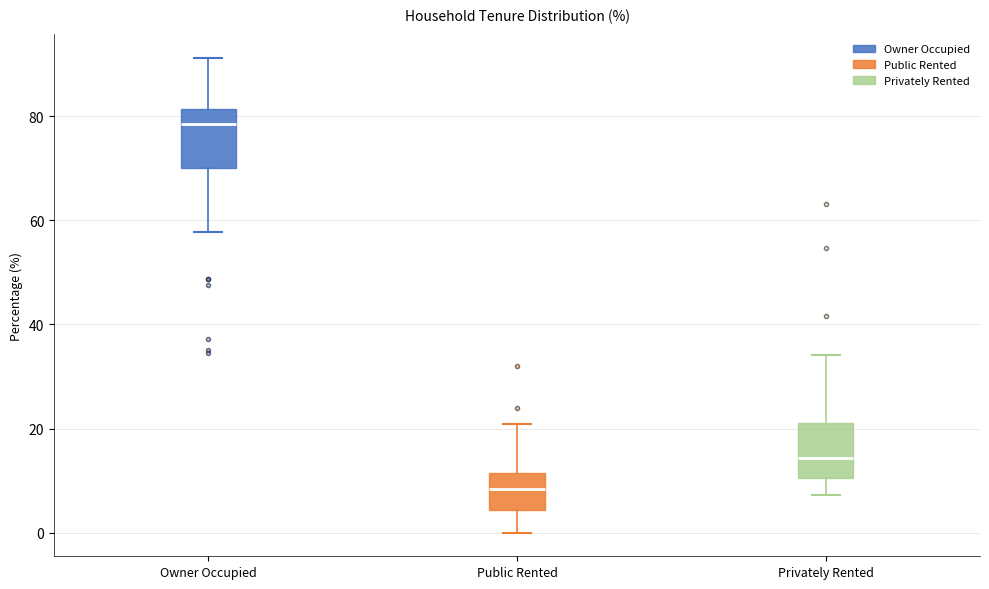

Reading left to right, transcribe this box plot: for each box, give where its median line is, the range the box spans, and where its two whiskers end, as read against the y-axis. The values are not printed on the chart, so give them approximately, as read against the axis.

Owner Occupied: median 78, box 70 to 82, whiskers 58 to 92
Public Rented: median 8, box 4 to 12, whiskers 0 to 20
Privately Rented: median 14, box 10 to 22, whiskers 8 to 34